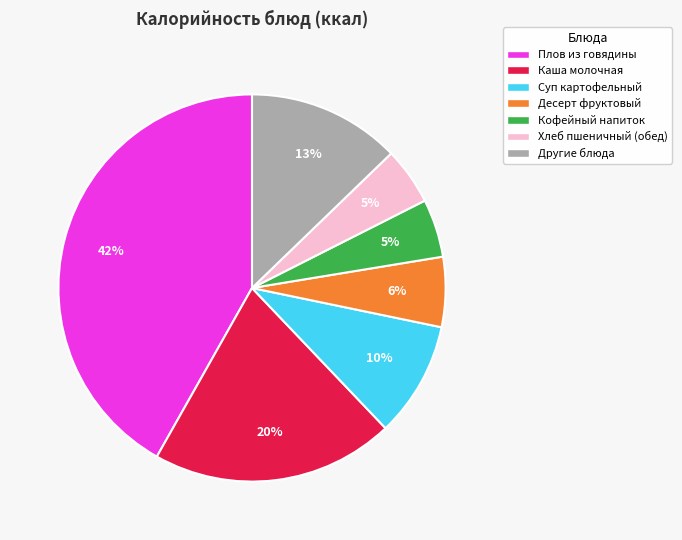

Is there any slice that represents more than half of the pie?

No